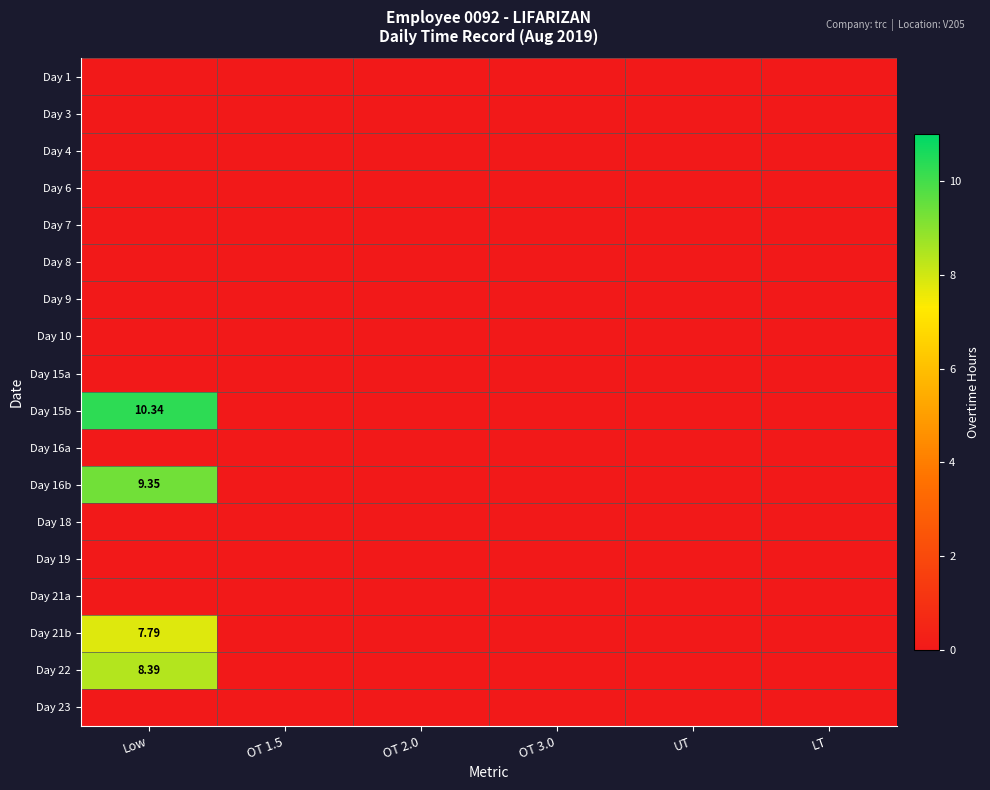

How many data points does each series have?

6